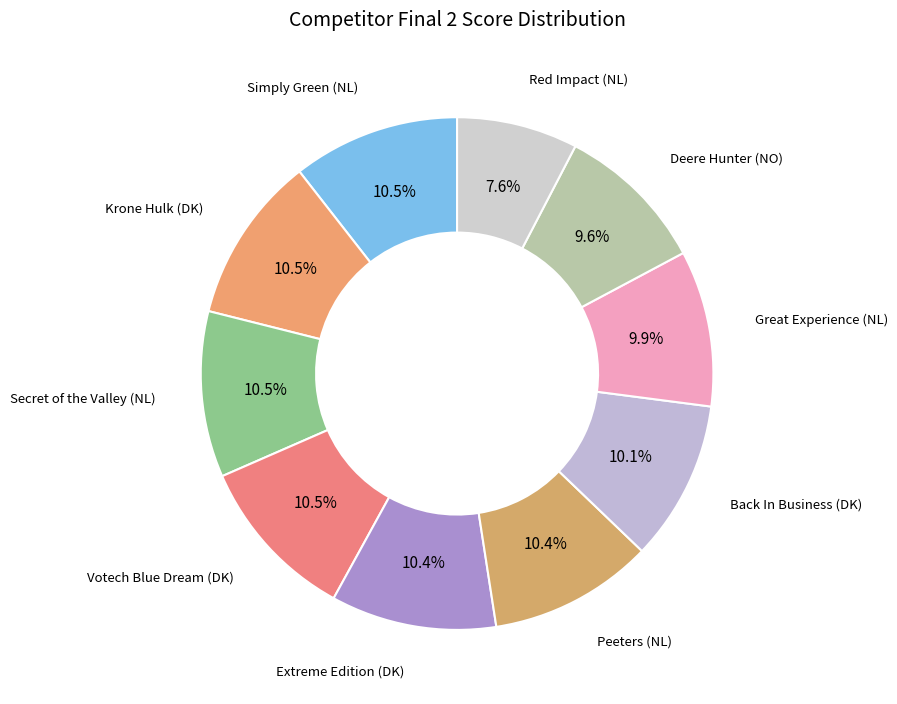

Count the number of slices in the pie.

10